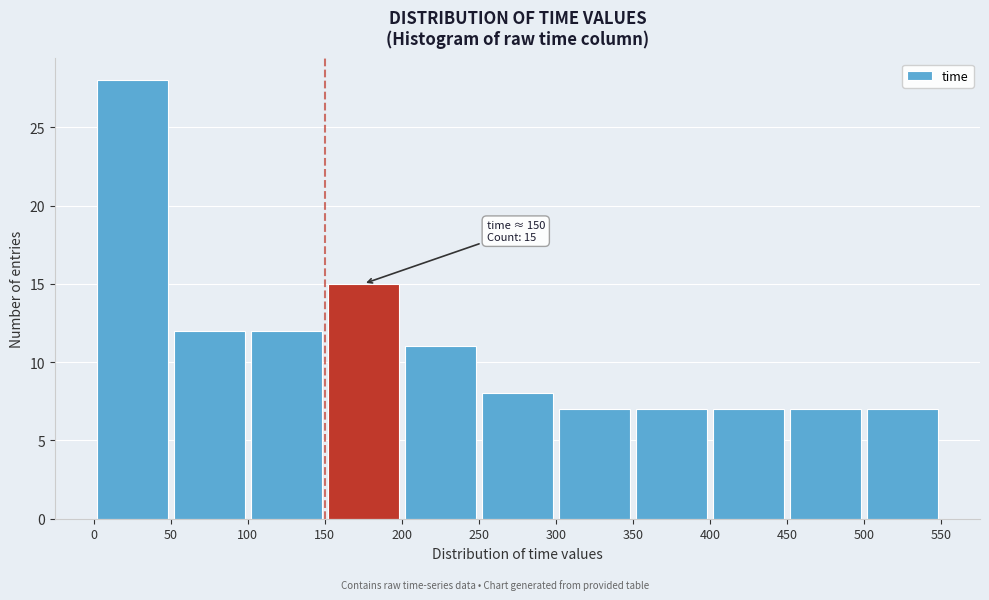

Over which range of the x-axis is the bar tallest?

0 to 50